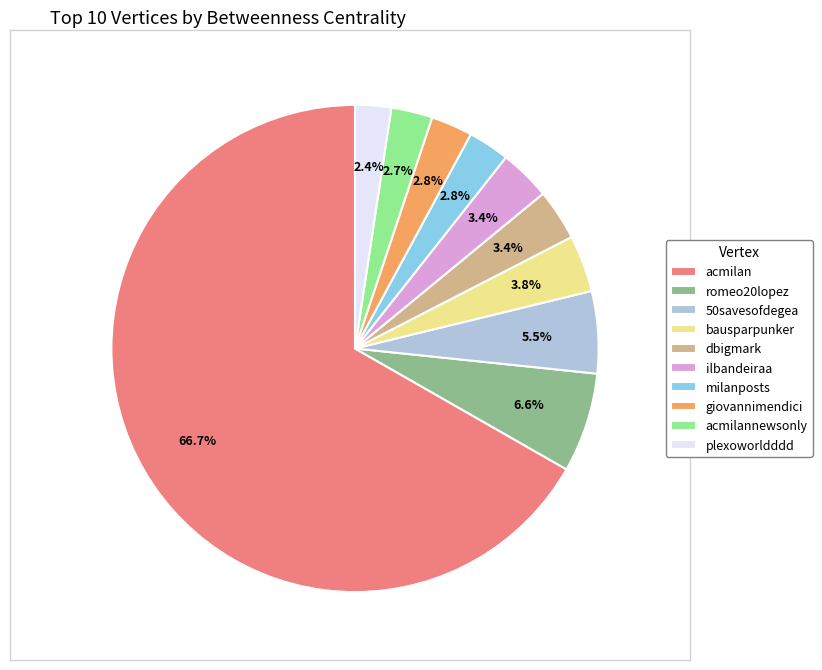

To the nearest percent, what percentage of the pie is dbigmark?

3%